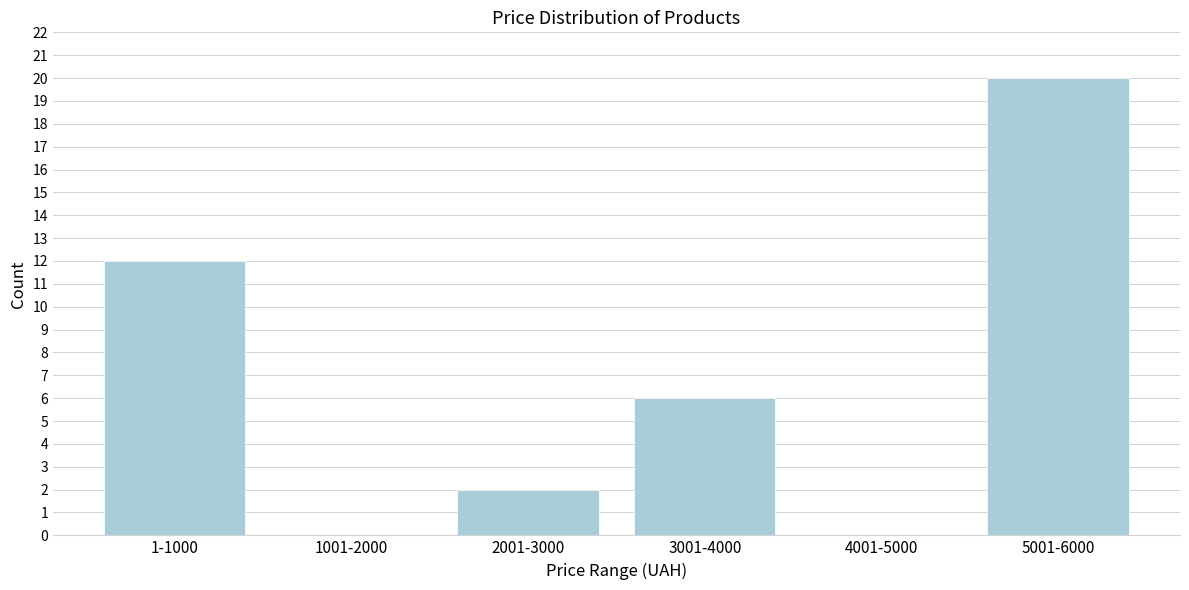

Reading left to right, extract all data points from this chart.

1-1000=12	1001-2000=0	2001-3000=2	3001-4000=6	4001-5000=0	5001-6000=20